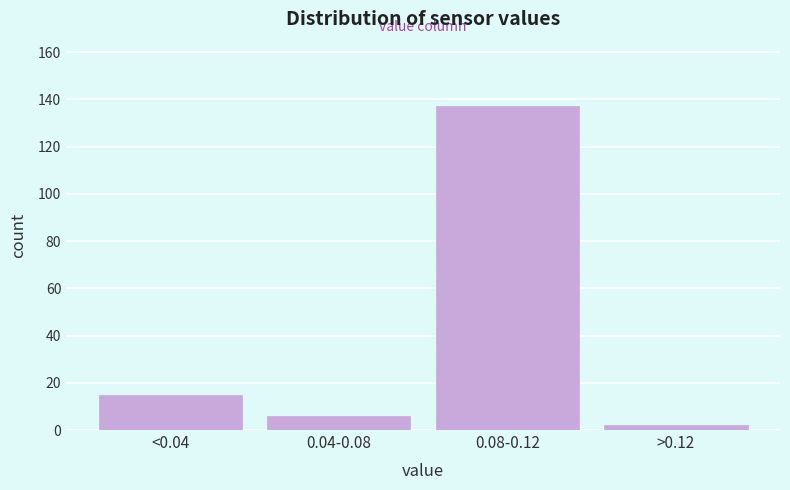

Reading left to right, what are all the values shown in this chart?

<0.04=15	0.04-0.08=6	0.08-0.12=137	>0.12=2